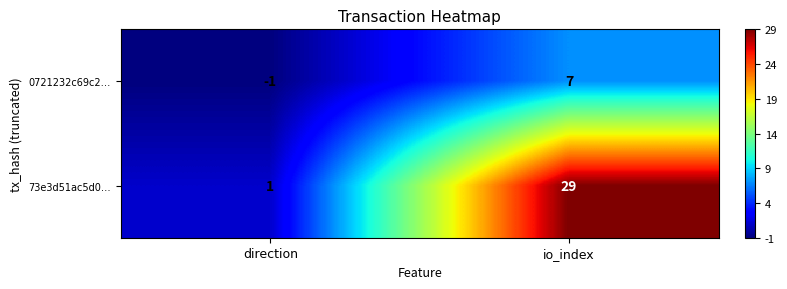

At which category is the sum across all series the highest?

io_index